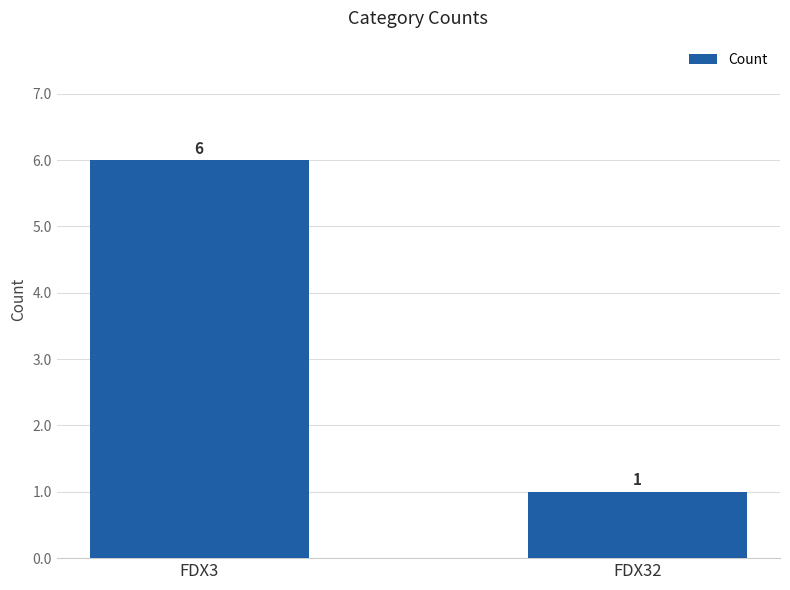

The chart shows a value of 1 at FDX32. True or false?

True